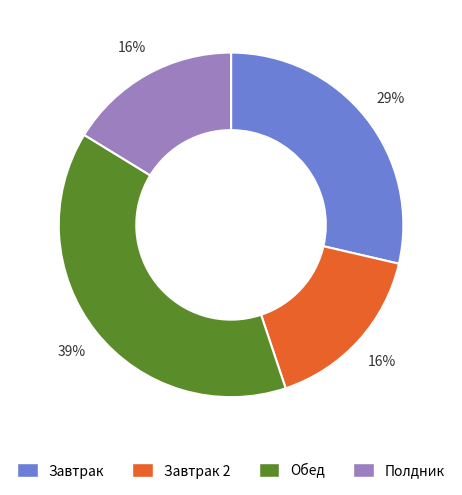

How many segments does this pie chart have?

4